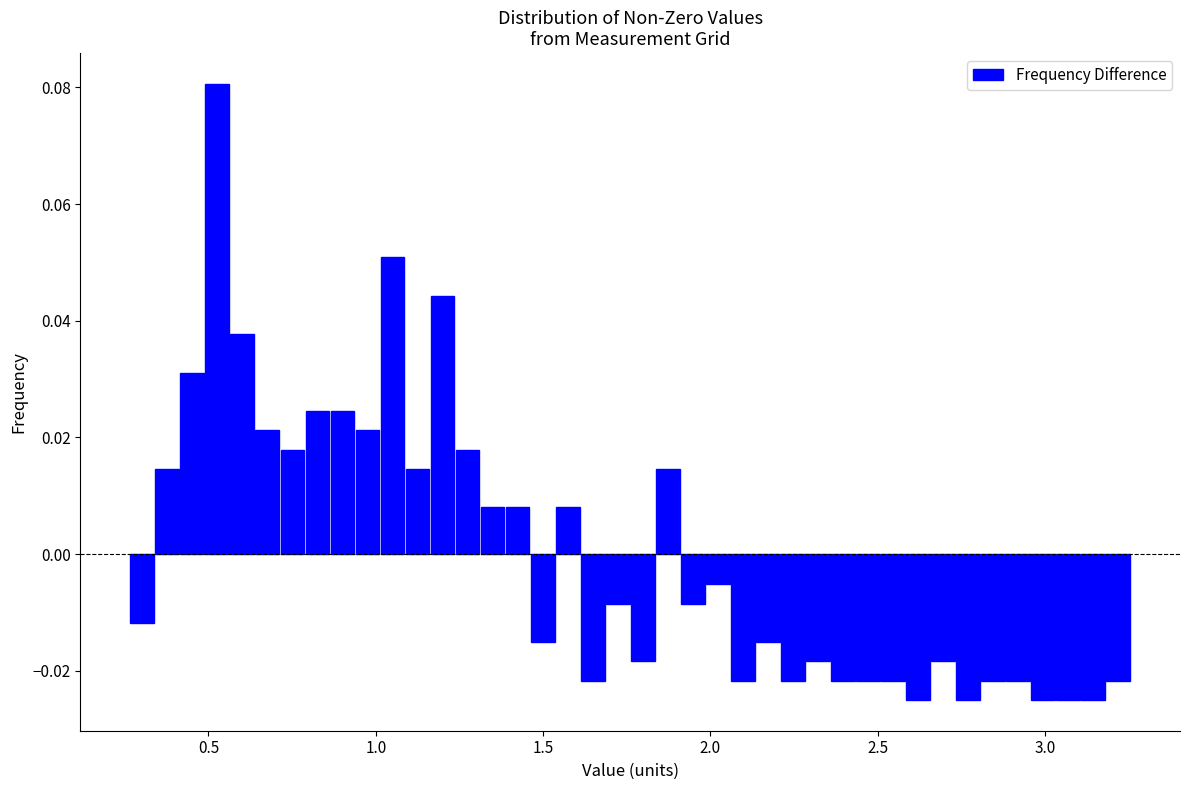

Read against the x-axis, roughly where is the centre of the tallest bar?

0.55